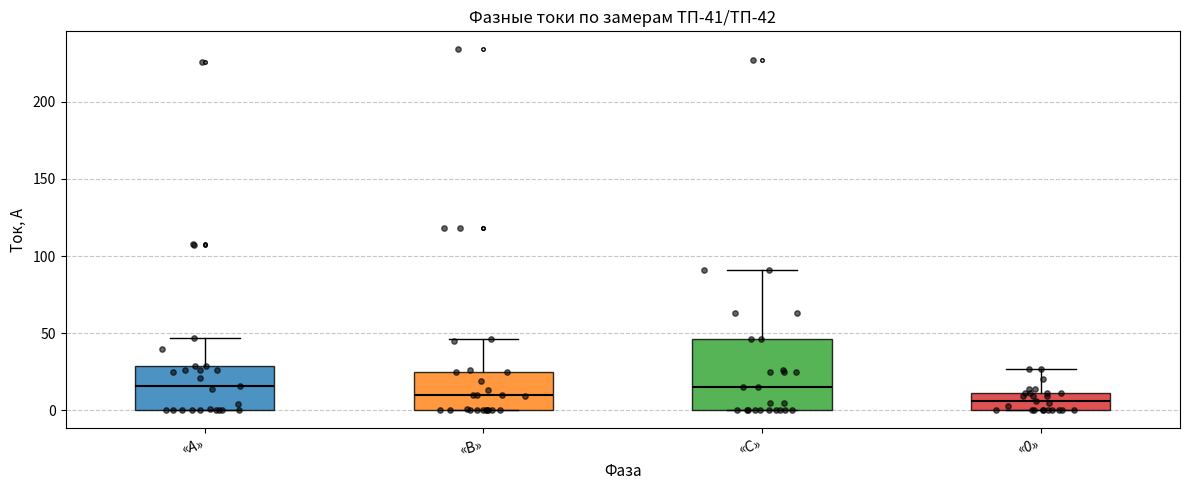

Which box is the tallest, from its lower edge to its upper edge?

«С»